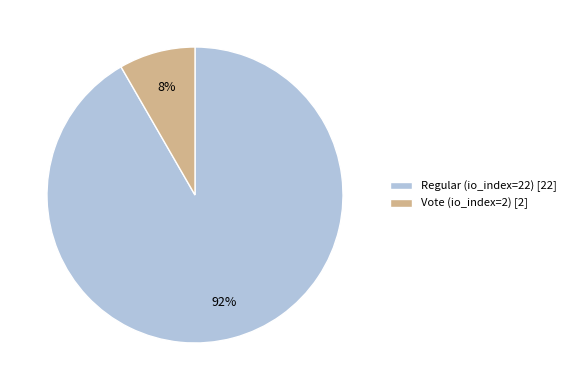

To the nearest percent, what is the combined percentage of Vote (io_index=2) and Regular (io_index=22)?

100%